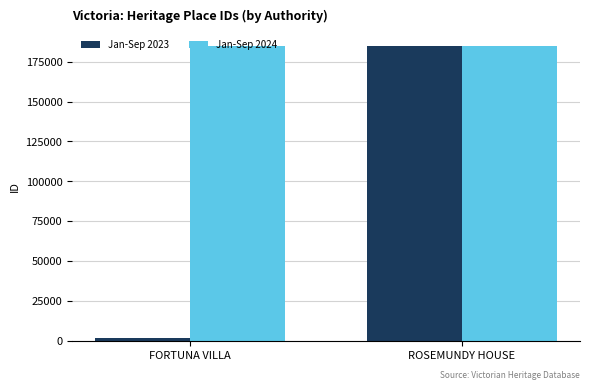

List the labels in order of Jan-Sep 2023 value, largest first.

ROSEMUNDY HOUSE, FORTUNA VILLA